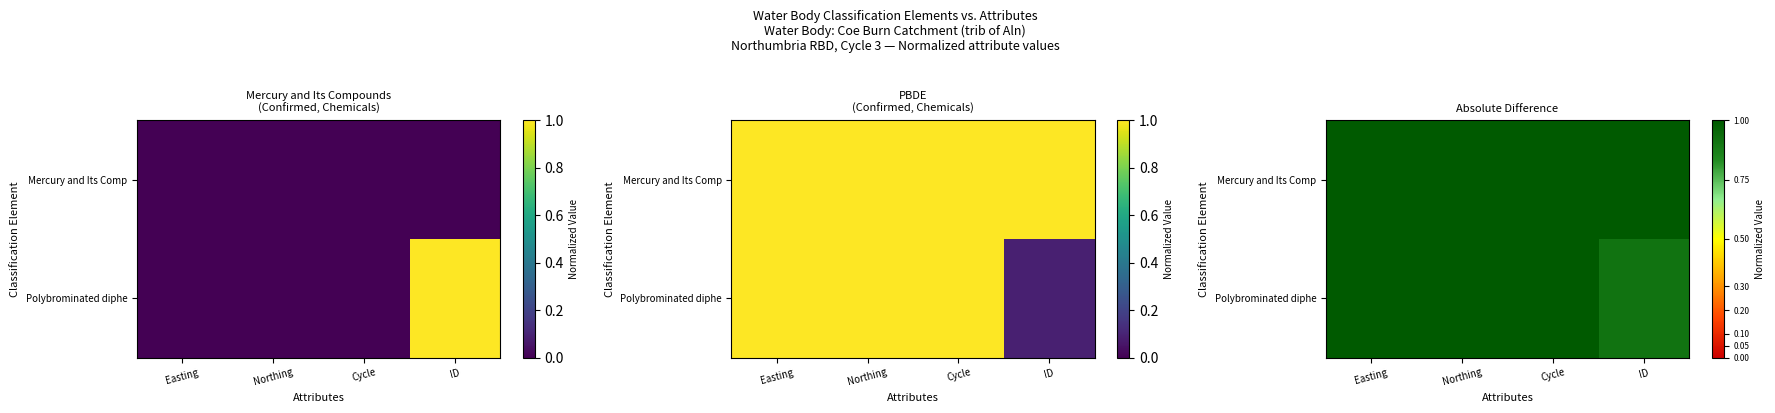

Which category has the highest value in the Mercury and Its Comp series?

Easting